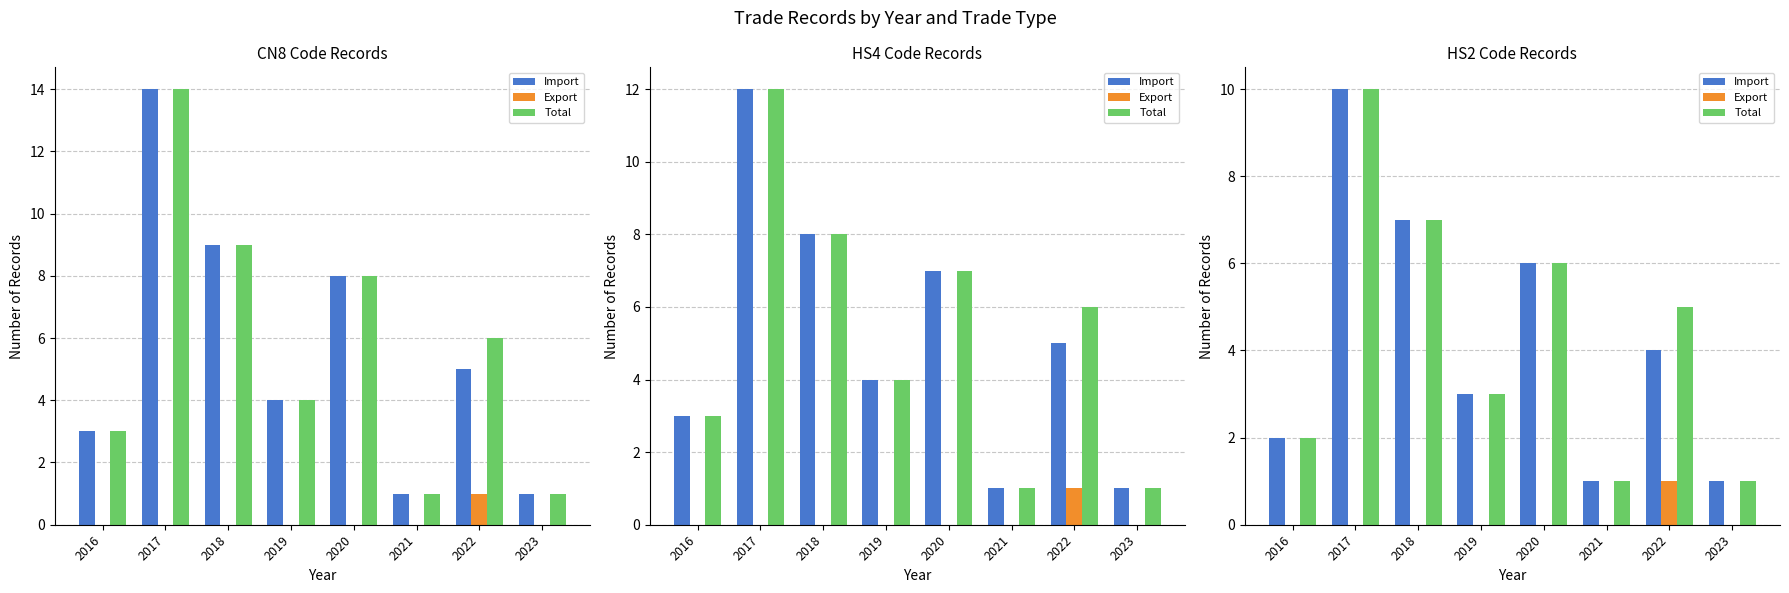

What is the total value across all series at 2018?

14